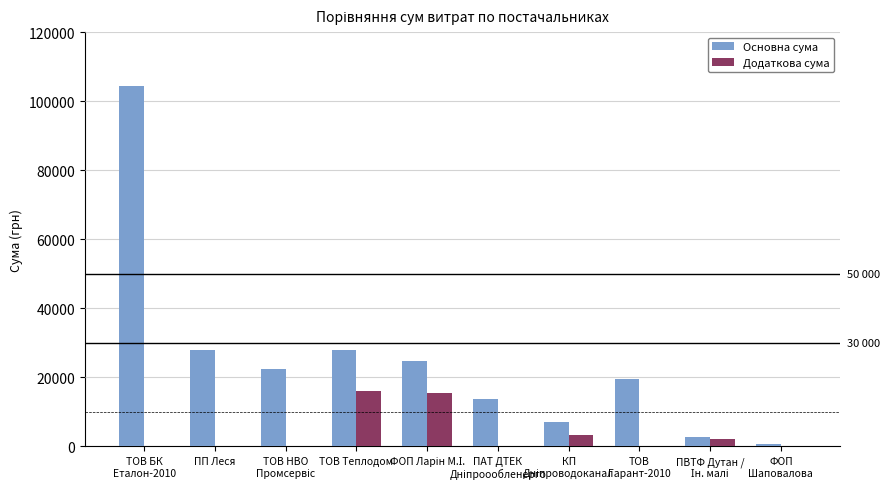

Which series has the largest range (max minus min)?

Основна сума